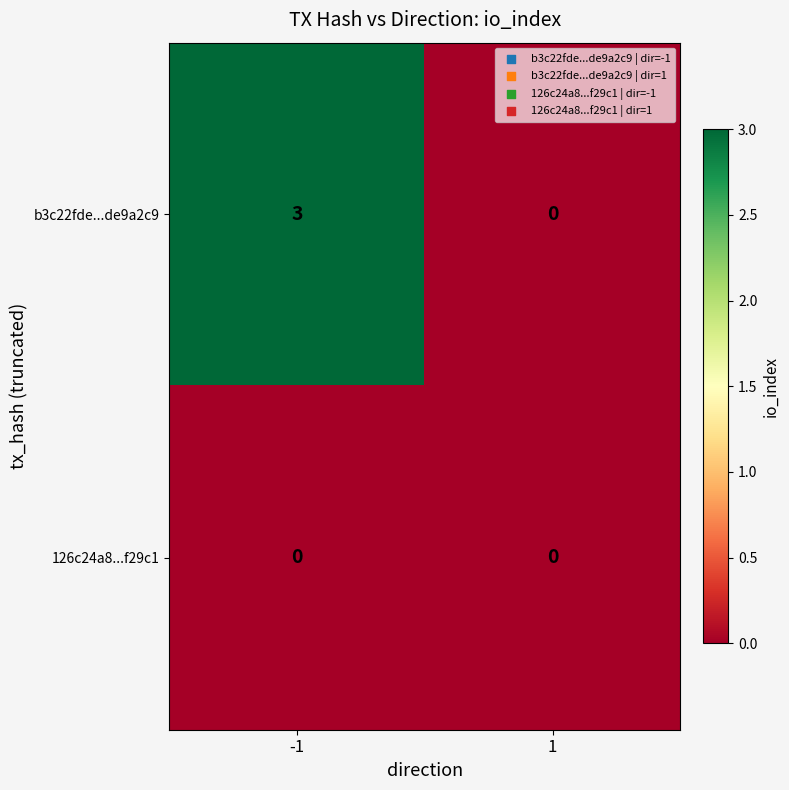

What is the difference between the b3c22fde...de9a2c9 values at 1 and -1?

3